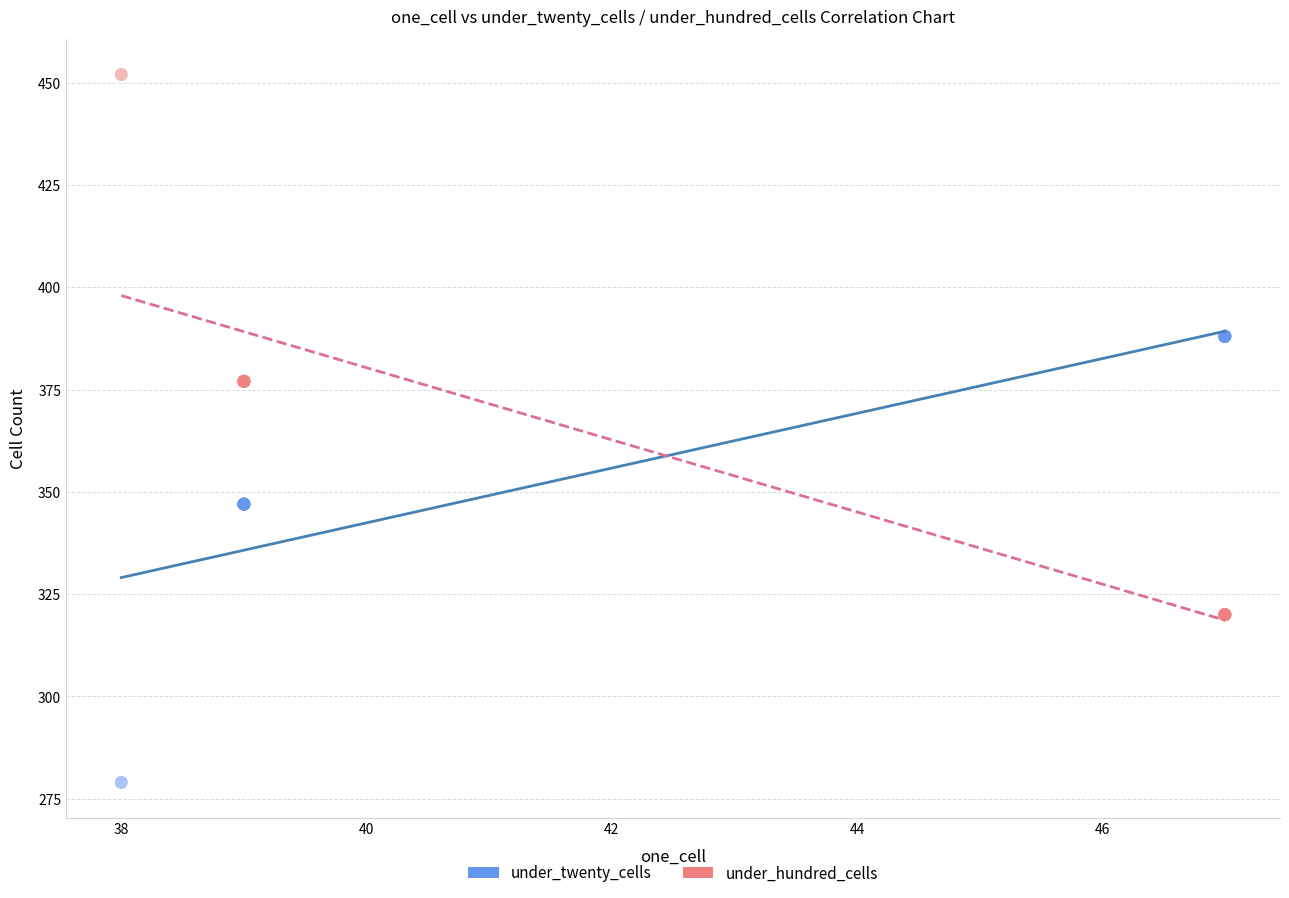

Which series has the widest spread of Y values?

under_hundred_cells